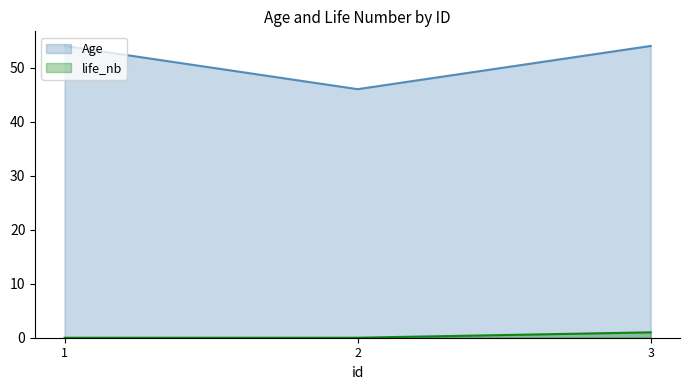

Rank the series by their average value, from lowest to highest.

life_nb, Age